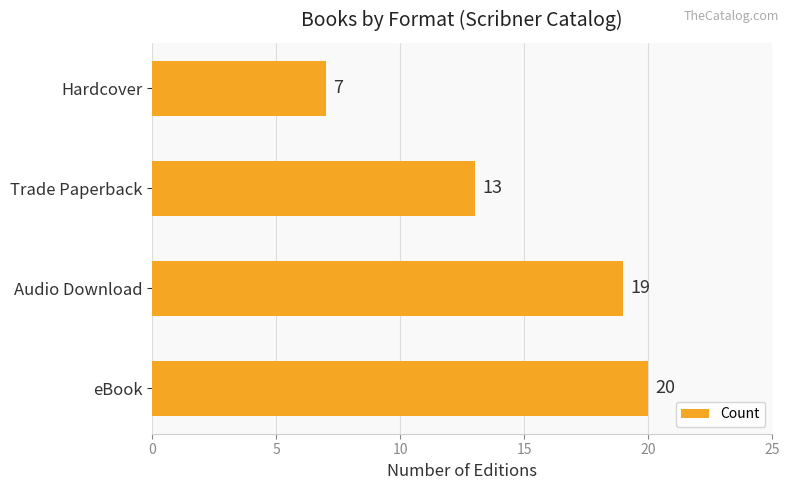

List the labels in order of value, largest first.

eBook, Audio Download, Trade Paperback, Hardcover